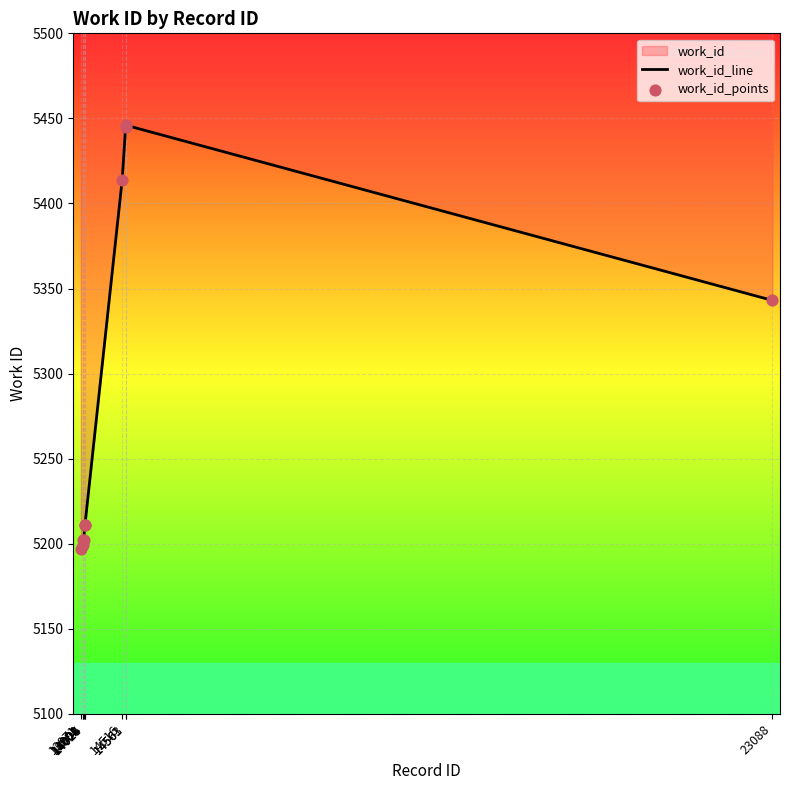

Which series has the largest Y range (max minus min)?

work_id_line